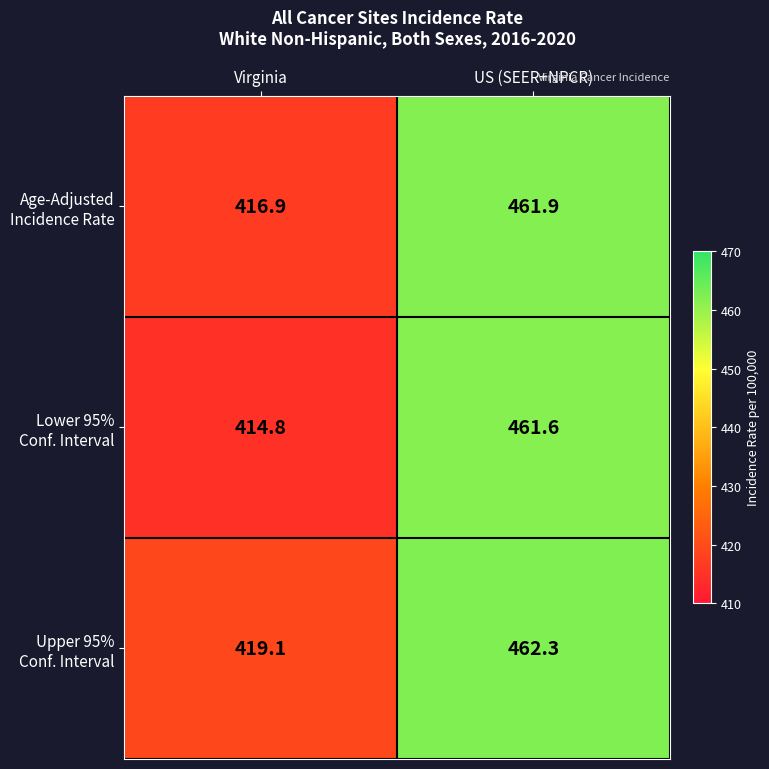

At which category does the chart reach its peak across all series?

US (SEER+NPCR)